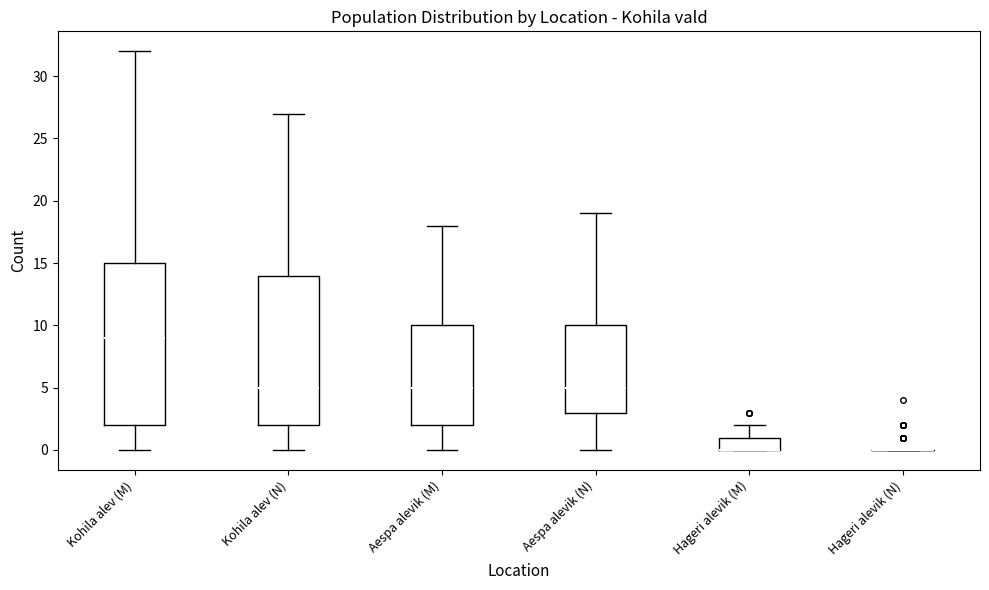

Reading left to right, read every box against the y-axis: the position of its median line, the range the box covers, and the ends of its whiskers. The values are not printed on the chart, so give them approximately, as read against the axis.

Kohila alev (M): median 9, box 2 to 15, whiskers 0 to 32
Kohila alev (N): median 5, box 2 to 14, whiskers 0 to 27
Aespa alevik (M): median 5, box 2 to 10, whiskers 0 to 18
Aespa alevik (N): median 5, box 3 to 10, whiskers 0 to 19
Hageri alevik (M): median 0 (drawn on the box's lower edge), box 0 to 1, whiskers 0 to 2
Hageri alevik (N): box collapsed to a line at 0, whiskers 0 to 0